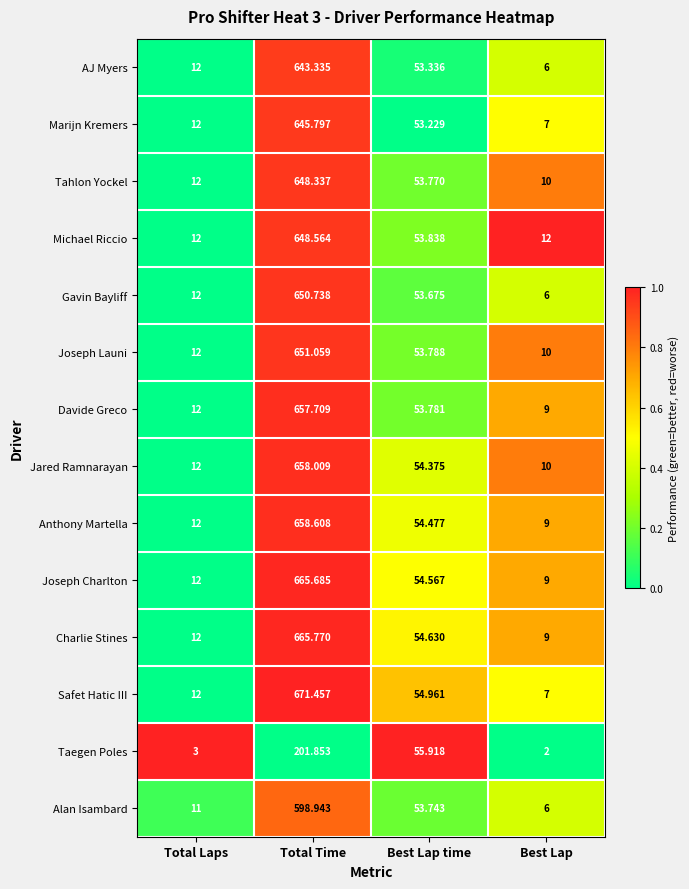

At which category does the chart reach its peak across all series?

Total Time